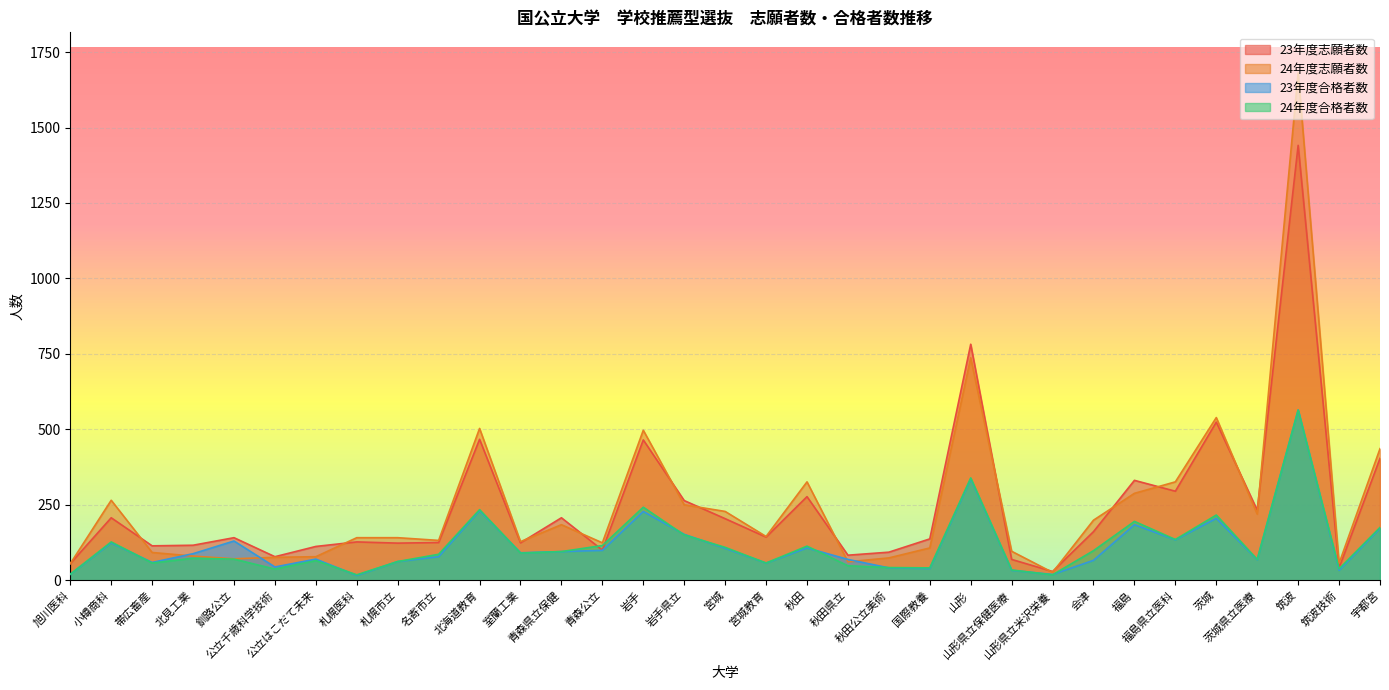

The 24年度志願者数 series shows 56 at 筑波技術. True or false?

True